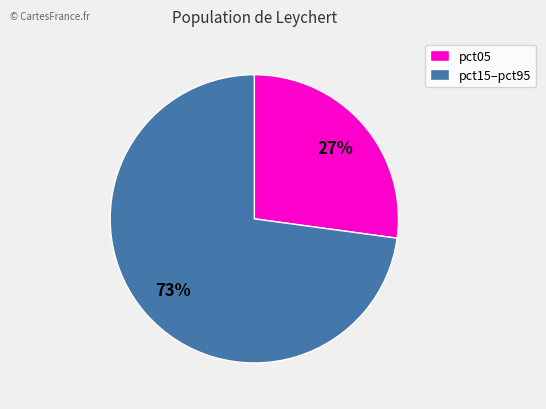

Between pct05 and pct15–pct95, which is larger?

pct15–pct95